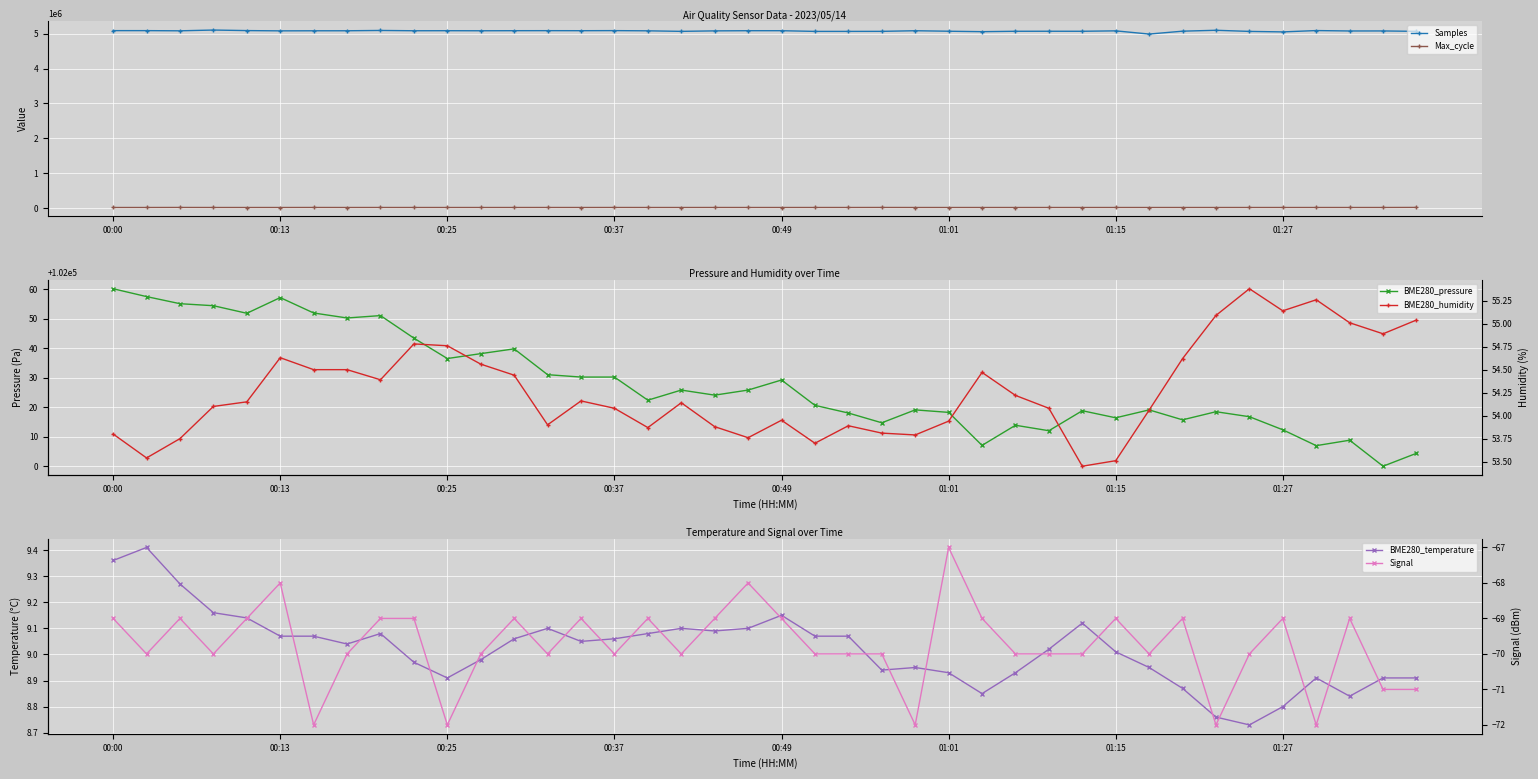

What is the difference between the Samples values at 11 and 13?

3116.0